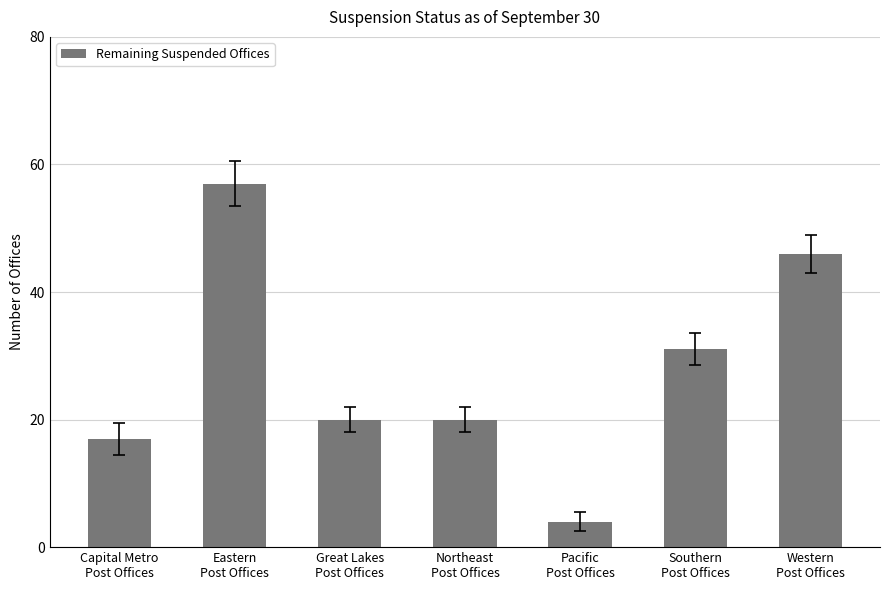

Which has a higher value, Eastern
Post Offices or Western
Post Offices?

Eastern
Post Offices